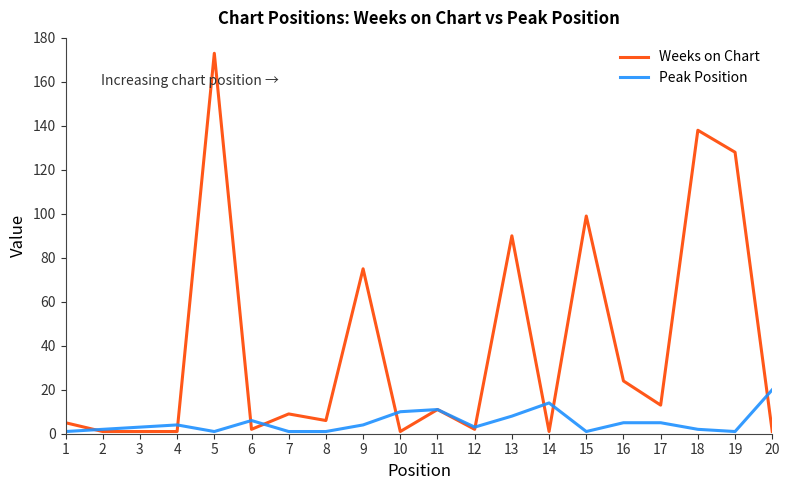

What are all the series names shown in the legend?

Weeks on Chart, Peak Position